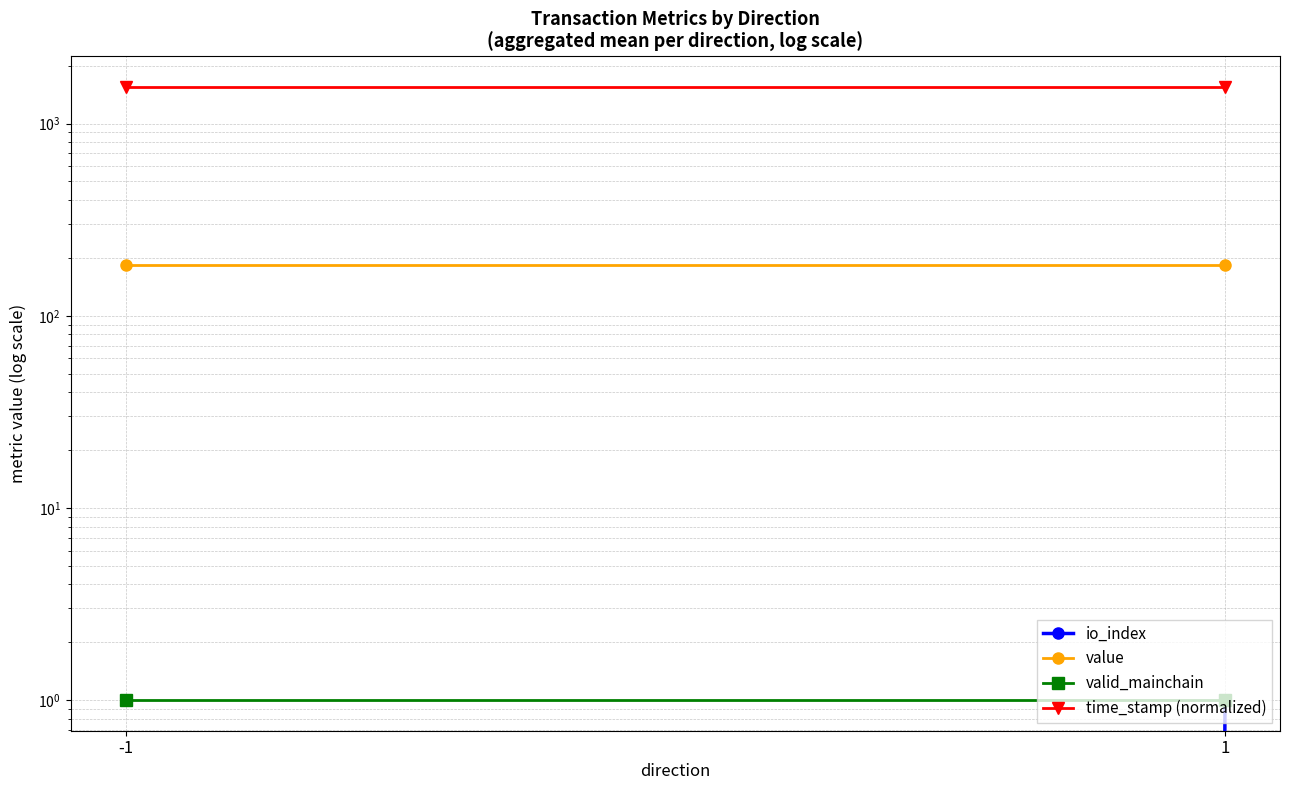

Reading left to right, what are all the values shown in this chart?

io_index: -1=0.0	1=1.0
value: -1=184.1	1=184.1
valid_mainchain: -1=1.0	1=1.0
time_stamp (normalized): -1=1548.1	1=1548.1